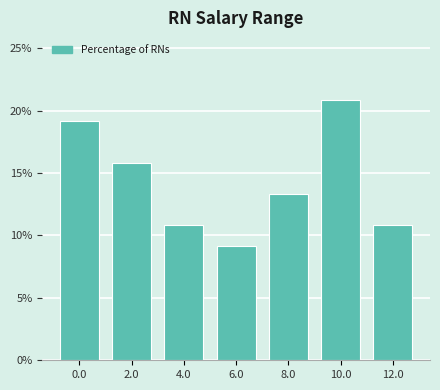

Reading left to right, list all the values displayed in this chart.

0.0=19.2	2.0=15.8	4.0=10.8	6.0=9.2	8.0=13.3	10.0=20.8	12.0=10.8